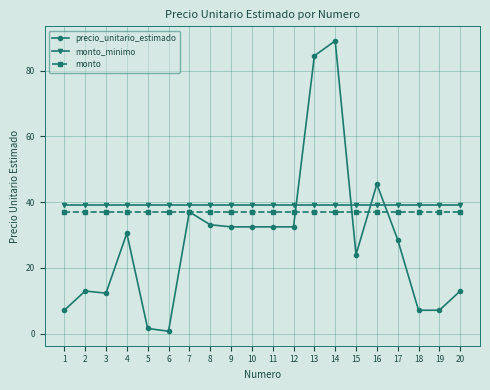

What is the sum of the monto_minimo values at 19 and 20?

78.0